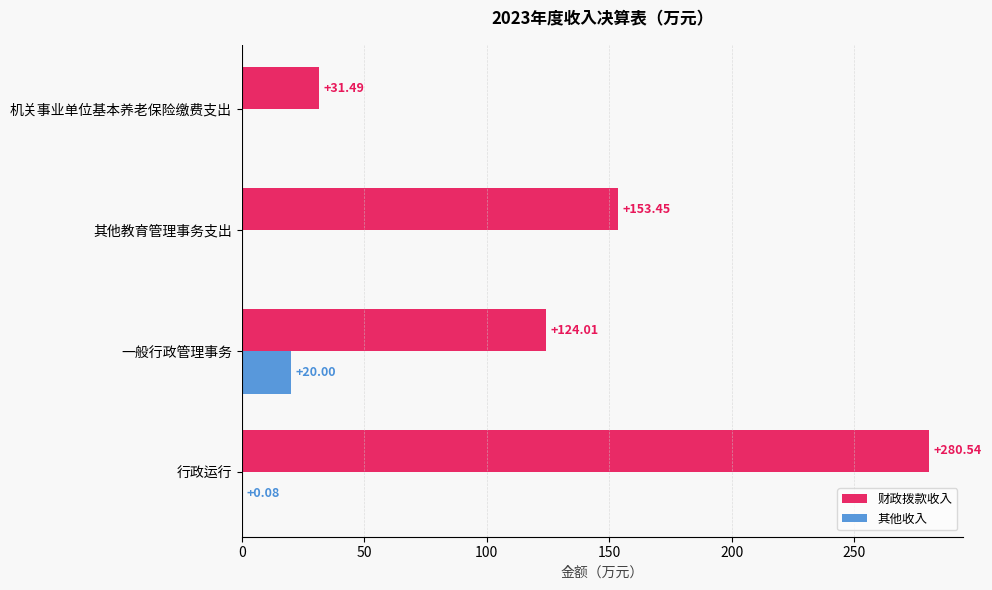

Which series has the largest total across all categories?

财政拨款收入